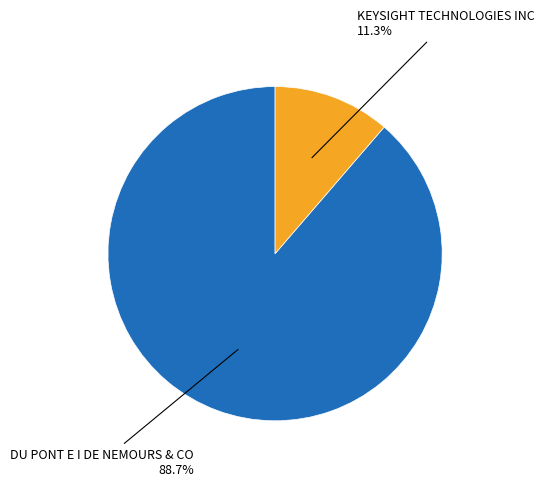

Does any single category account for the majority?

Yes